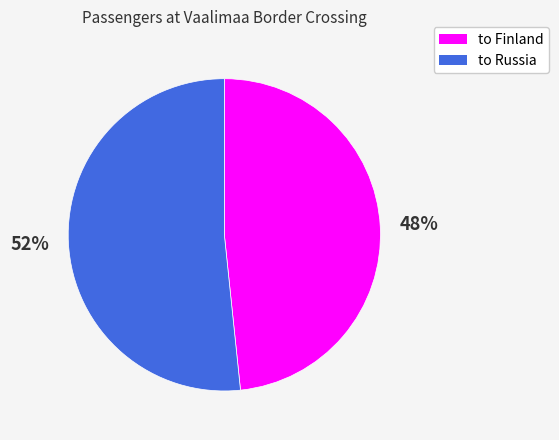

What percentage is the to Russia slice, to the nearest percent?

52%